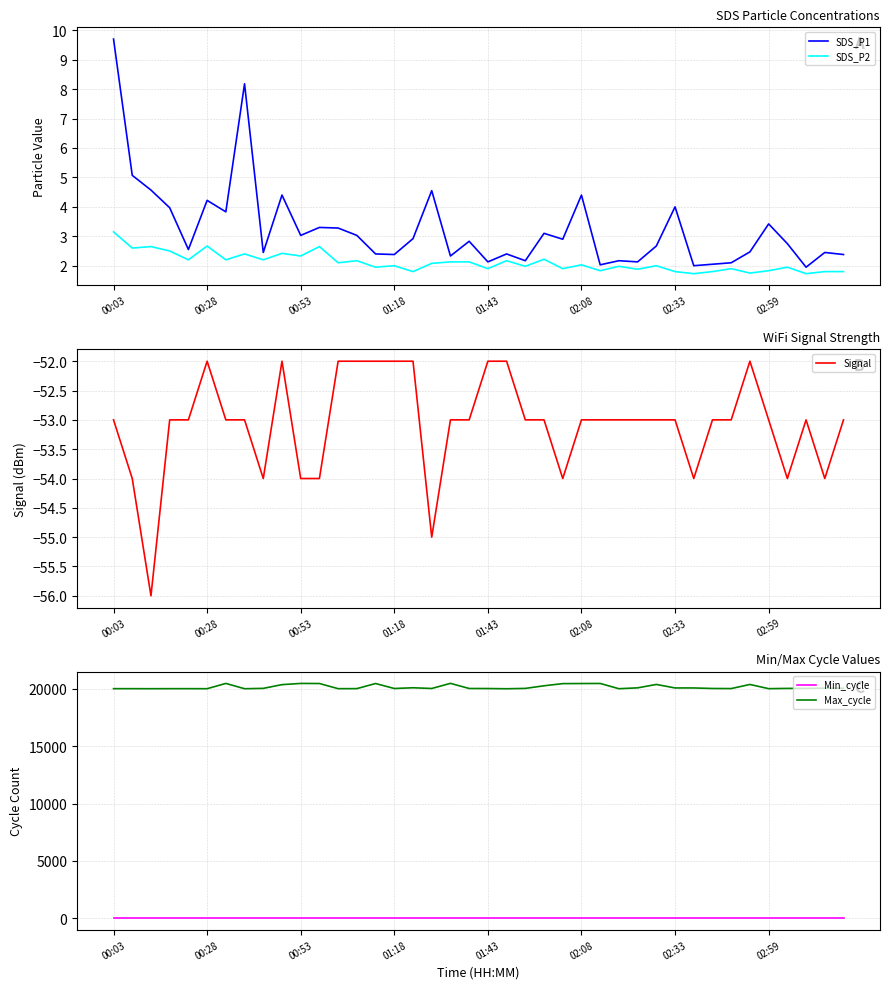

What is the total value across all series at 26?

20458.9